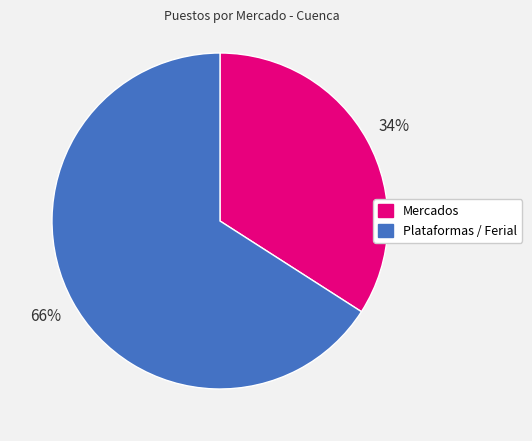

How many slices are in this pie chart?

2